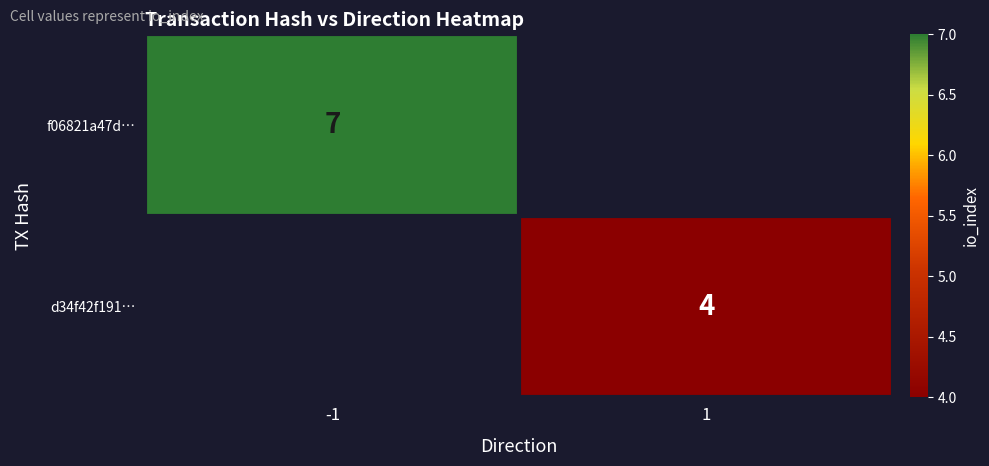

Is the value of d34f42f191… at 1 greater than the value of f06821a47d… at -1?

No